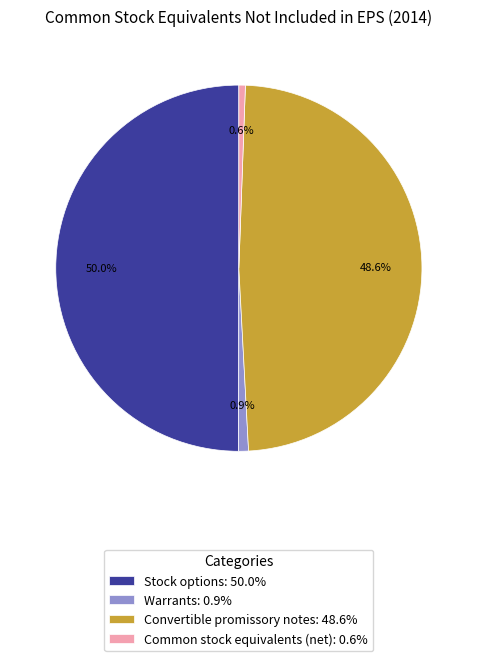

To the nearest percent, what is the difference between the largest and smallest slice percentages?

49%